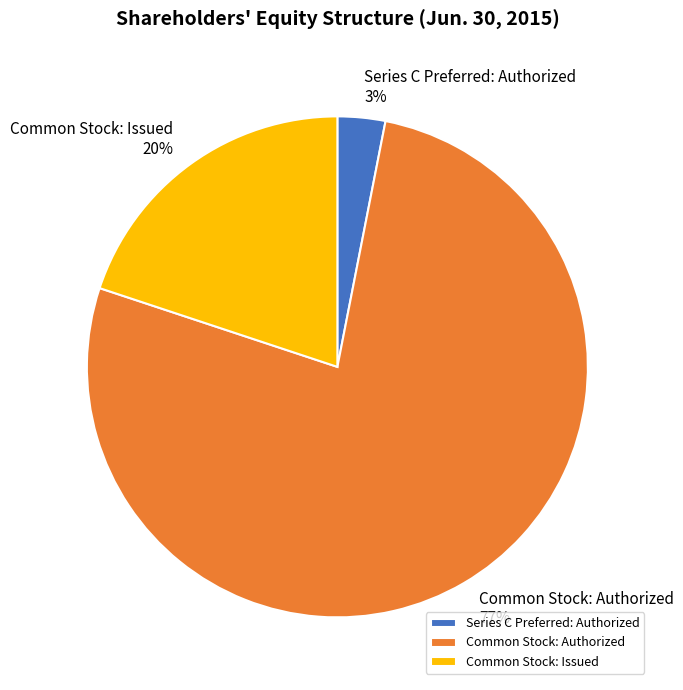

Count the number of slices in the pie.

3